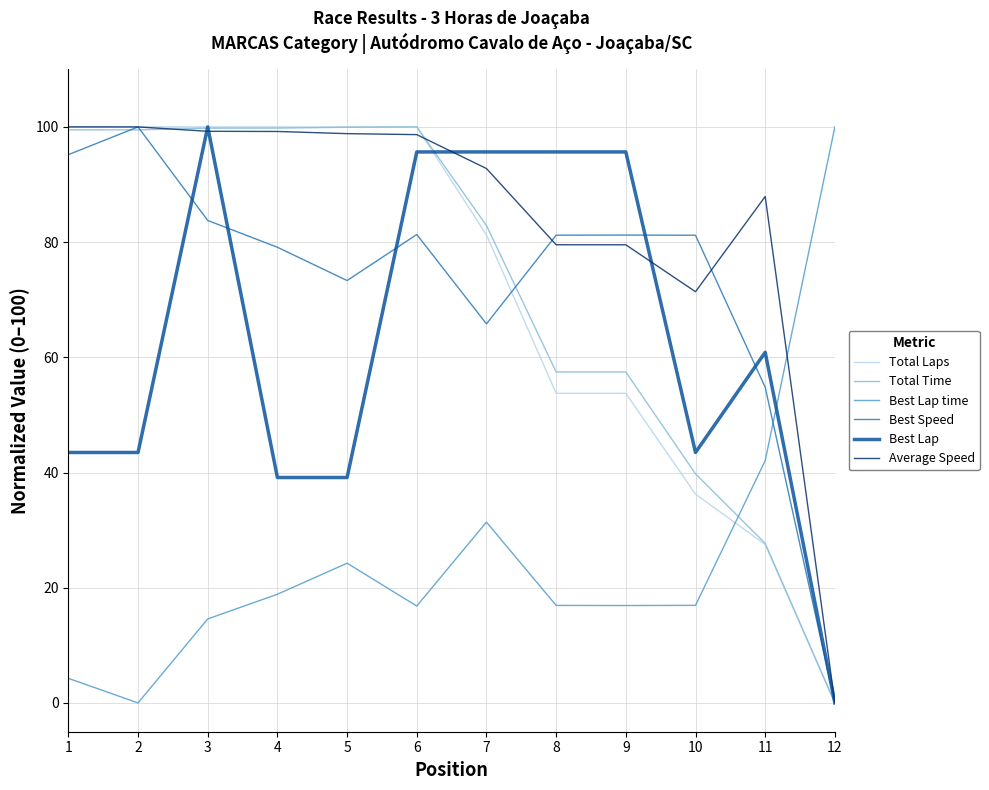

True or false: Average Speed and Best Lap time intersect in this chart.

True